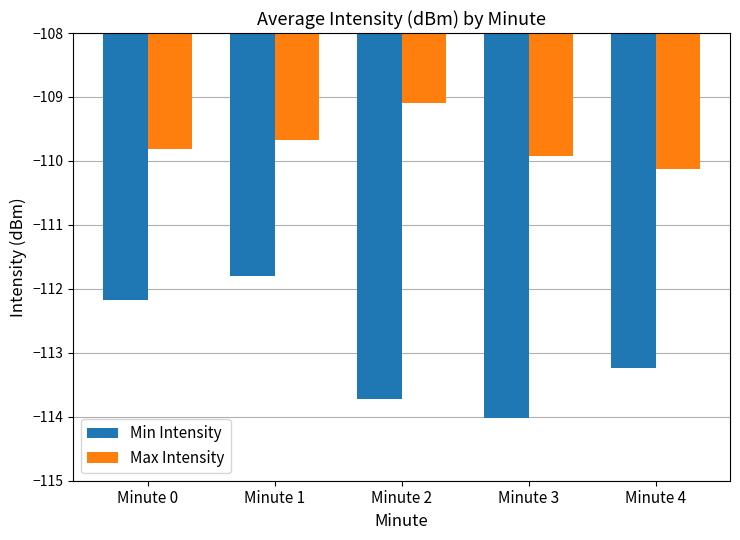

At which label does Min Intensity reach its peak?

Minute 1